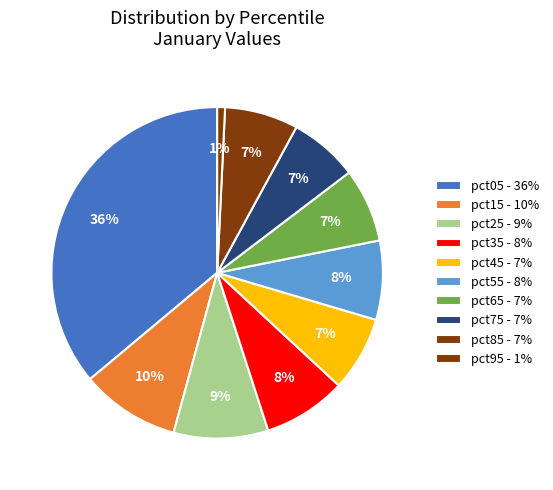

To the nearest percent, what percentage of the pie is pct15?

10%